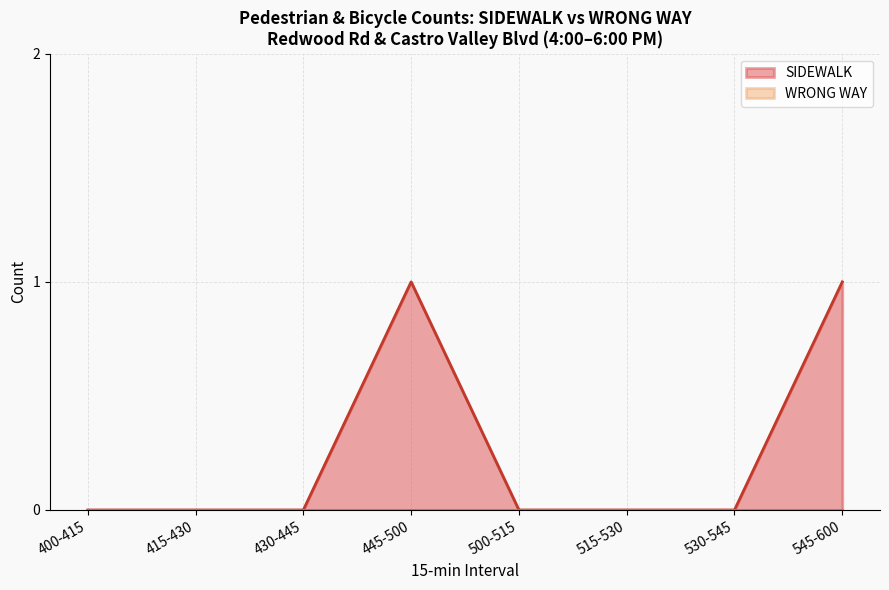

What are all the series names shown in the legend?

SIDEWALK, WRONG WAY